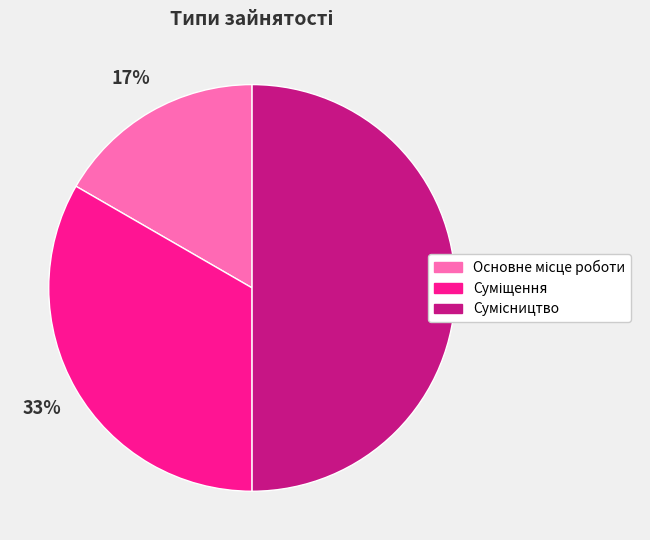

To the nearest percent, what is the difference between the largest and smallest slice percentages?

33%